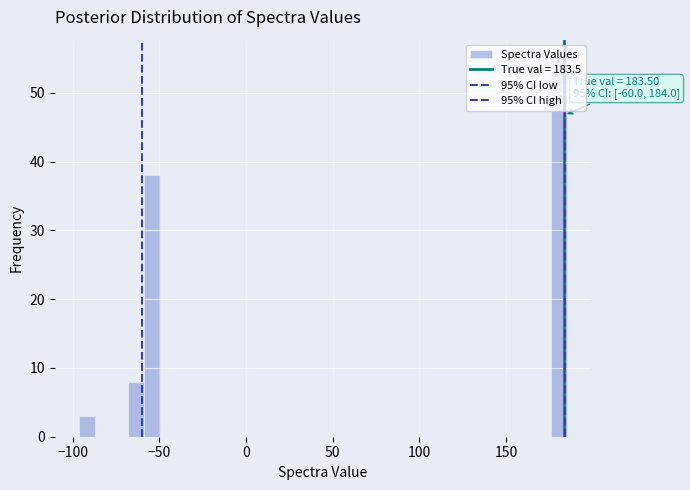

Read against the x-axis, roughly where is the centre of the tallest bar?

180